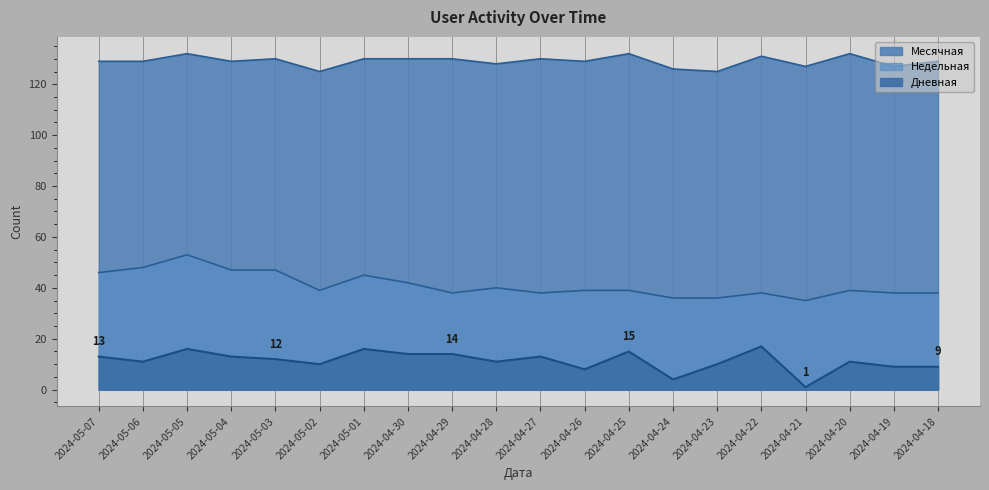

True or false: Месячная and Дневная cross at least once.

False